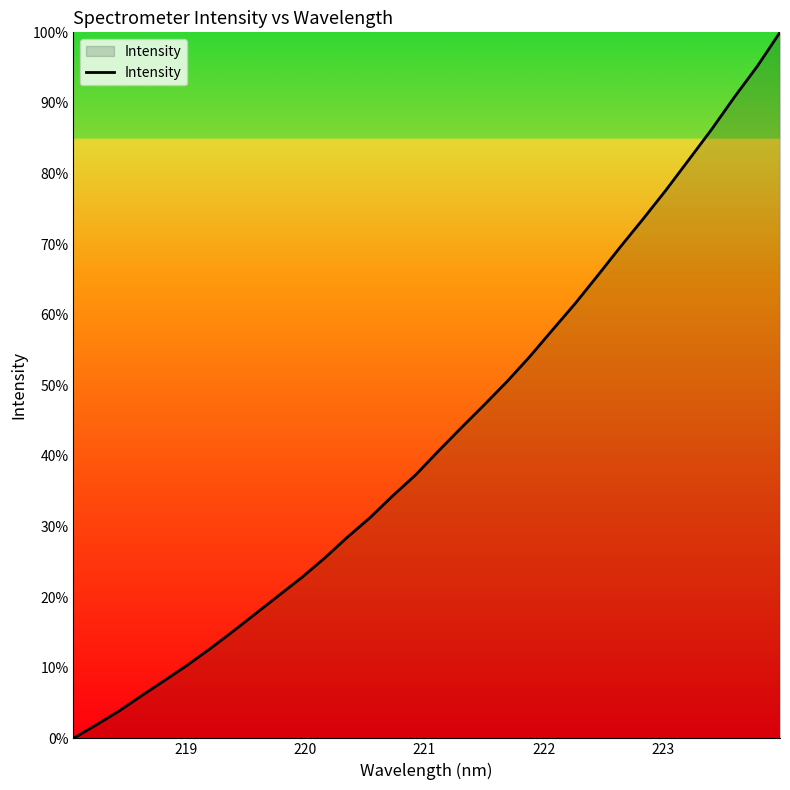

What is the sum of all values?

1372.4